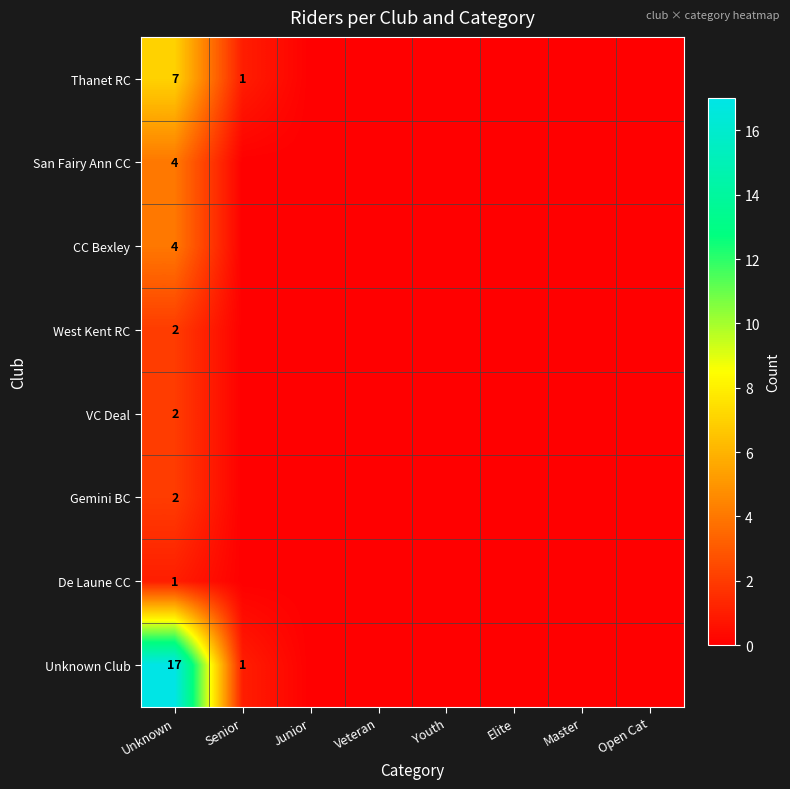

The De Laune CC series shows 0 at Unknown. True or false?

False